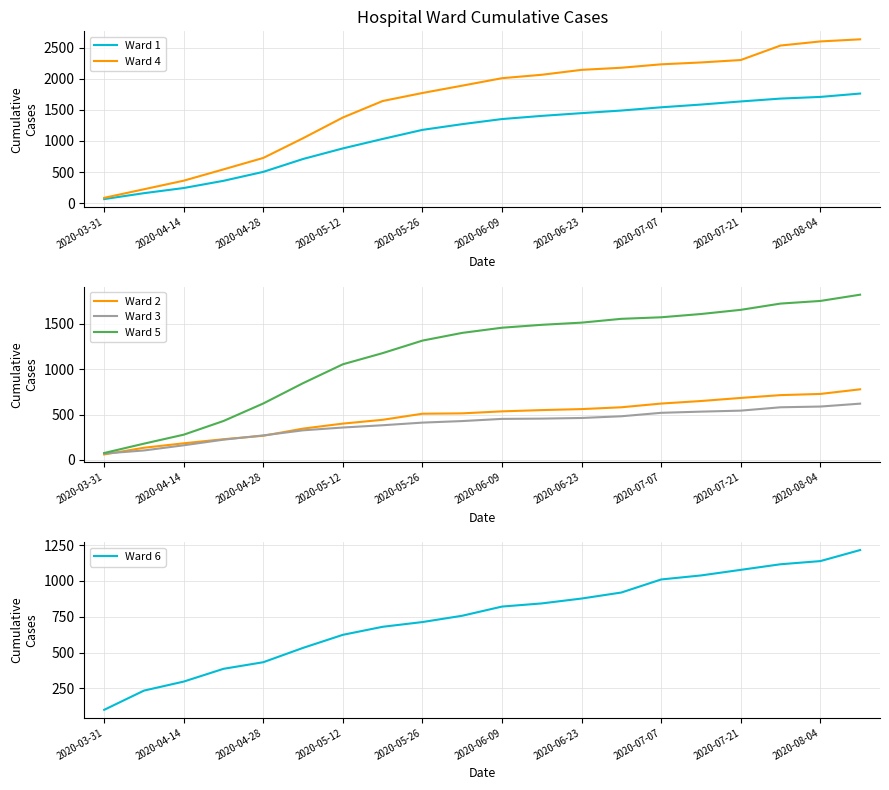

How many series are shown in this chart?

6